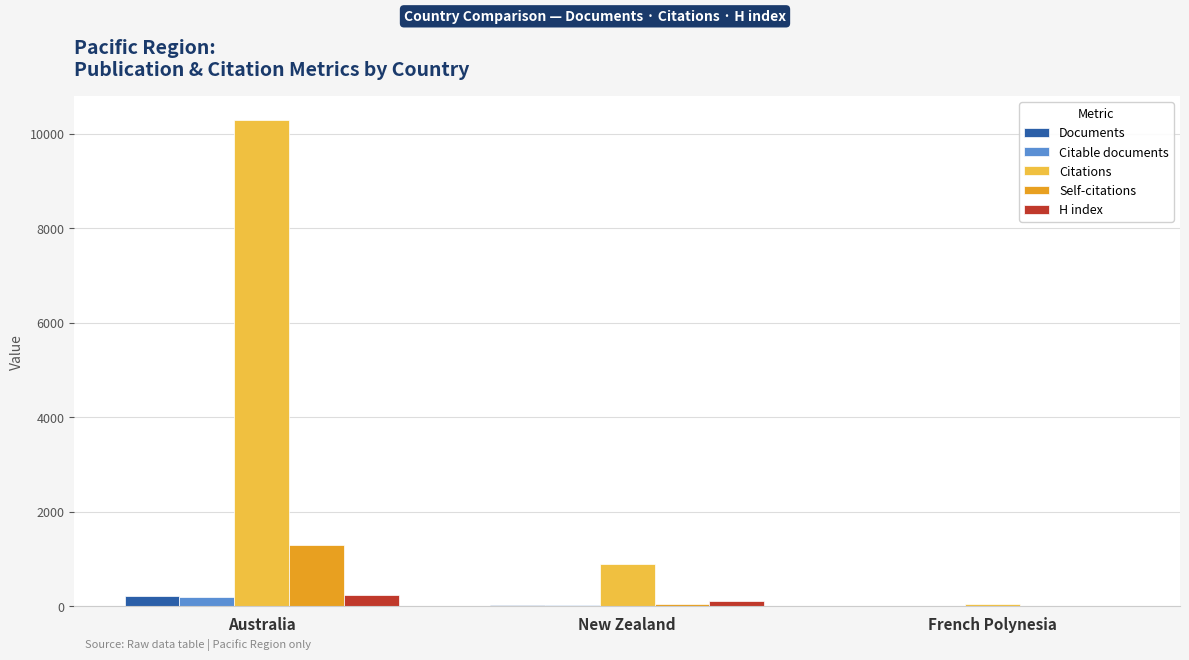

Where does the Self-citations series first go above 44?

Australia